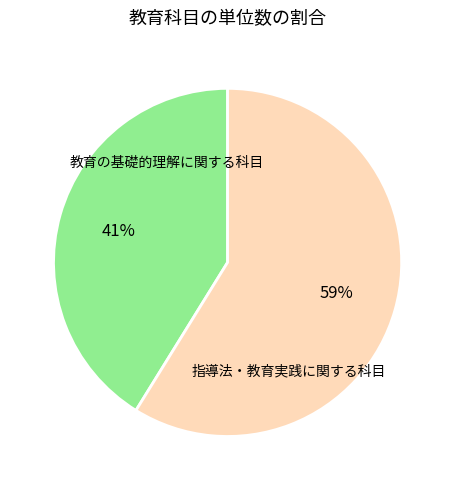

How many segments does this pie chart have?

2